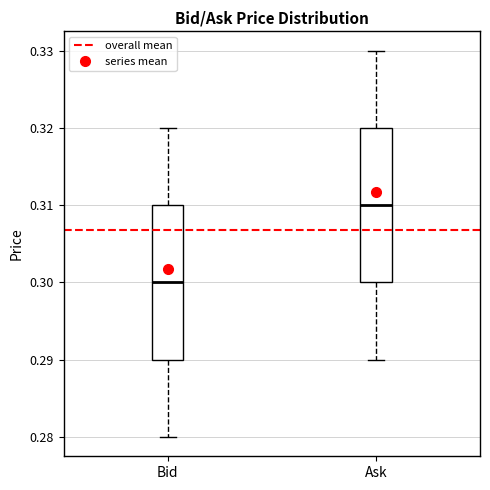

Reading left to right, transcribe this box plot: for each box, give where its median line is, the range the box spans, and where its two whiskers end, as read against the y-axis. The values are not printed on the chart, so give them approximately, as read against the axis.

Bid: median 0.30, box 0.29 to 0.31, whiskers 0.28 to 0.32
Ask: median 0.31, box 0.30 to 0.32, whiskers 0.29 to 0.33